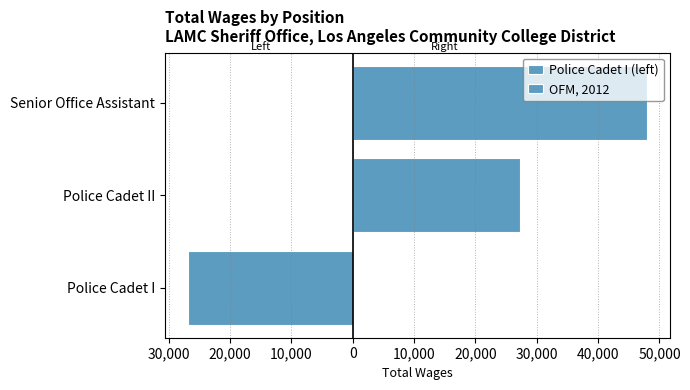

Count the number of categories in the chart.

3